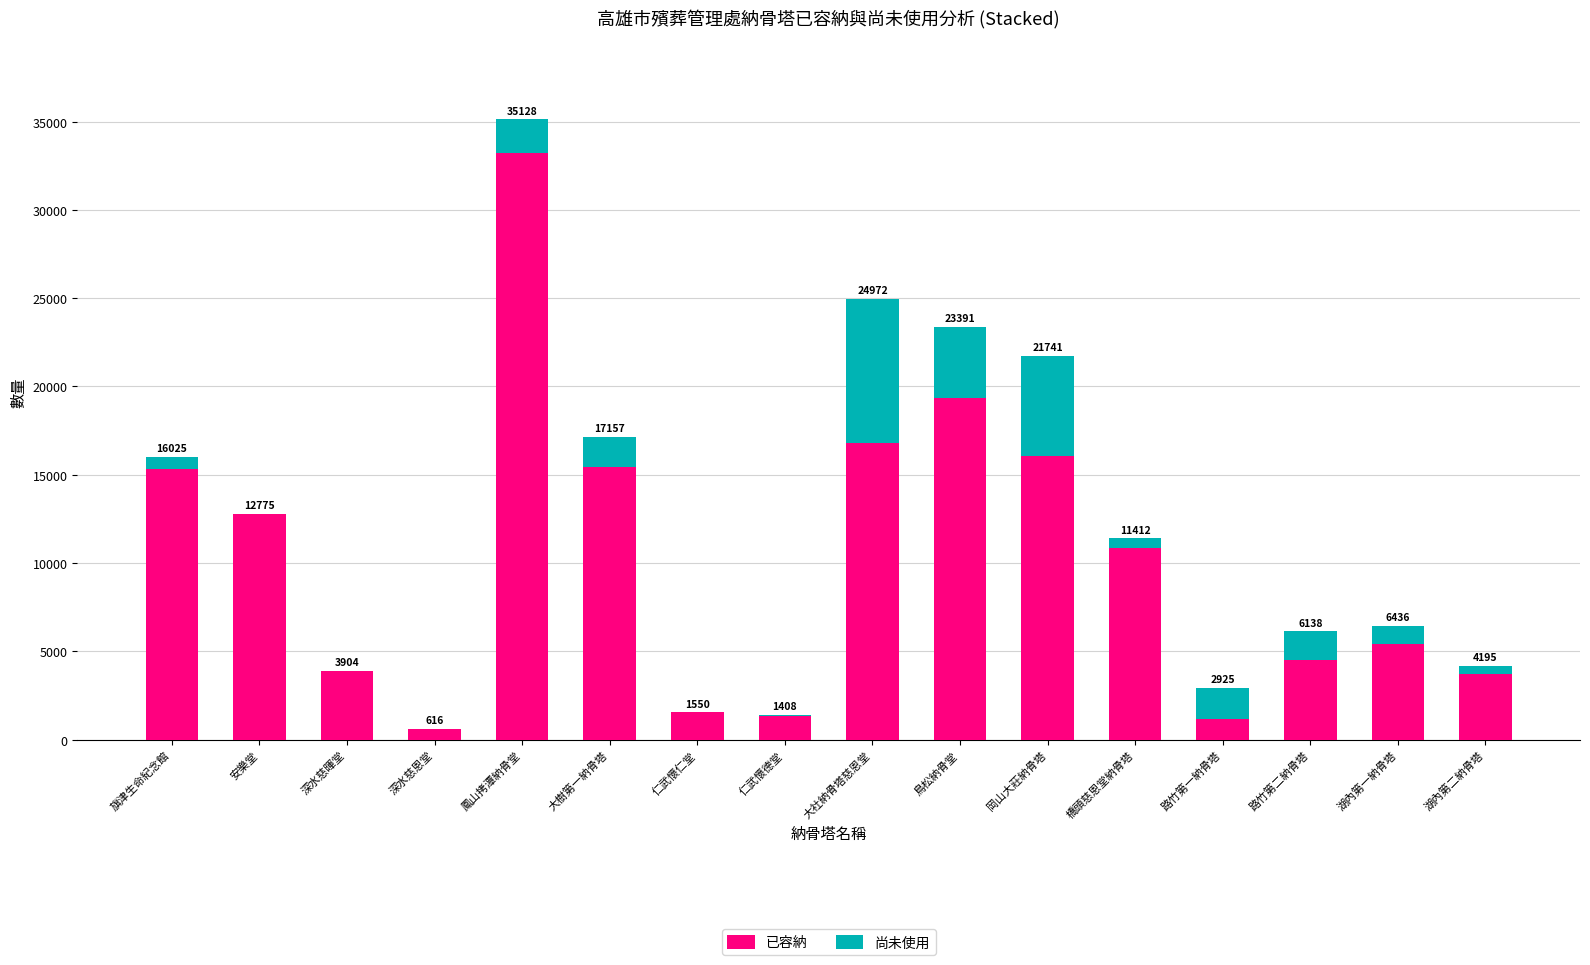

Are the bars grouped side by side (vs. stacked)?

No